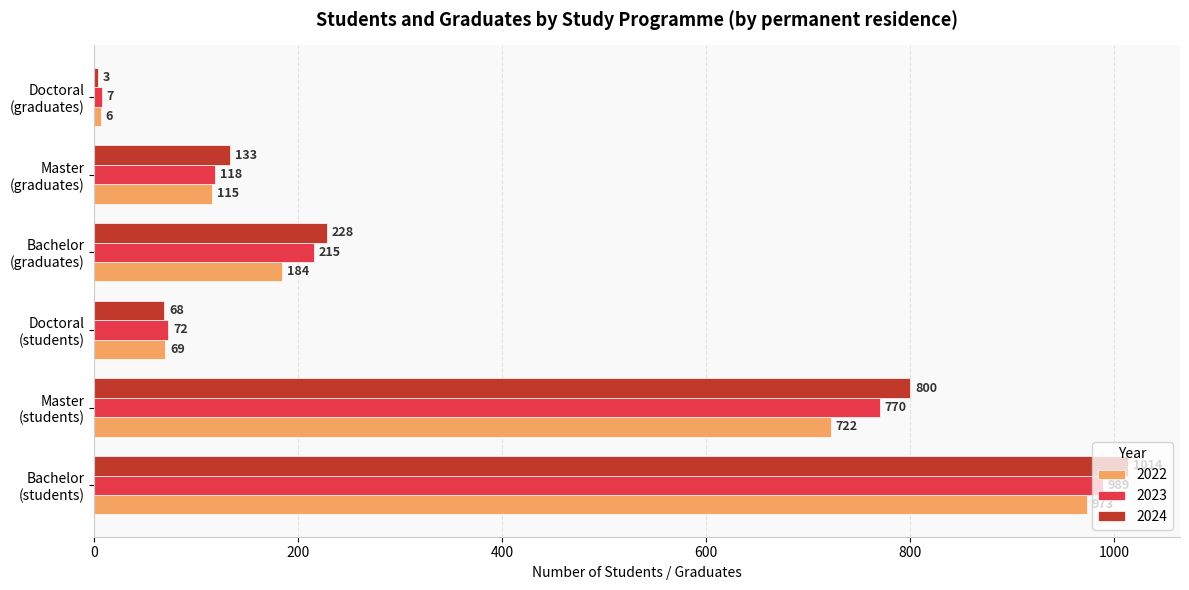

Which series has the largest total across all categories?

2024